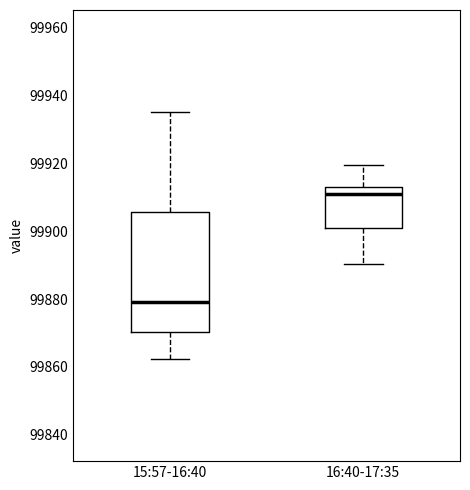

Reading left to right, transcribe this box plot: for each box, give where its median line is, the range the box spans, and where its two whiskers end, as read against the y-axis. The values are not printed on the chart, so give them approximately, as read against the axis.

15:57-16:40: median 99880, box 99870 to 99906, whiskers 99862 to 99936
16:40-17:35: median 99912 (just below the box's upper edge), box 99900 to 99912, whiskers 99890 to 99920